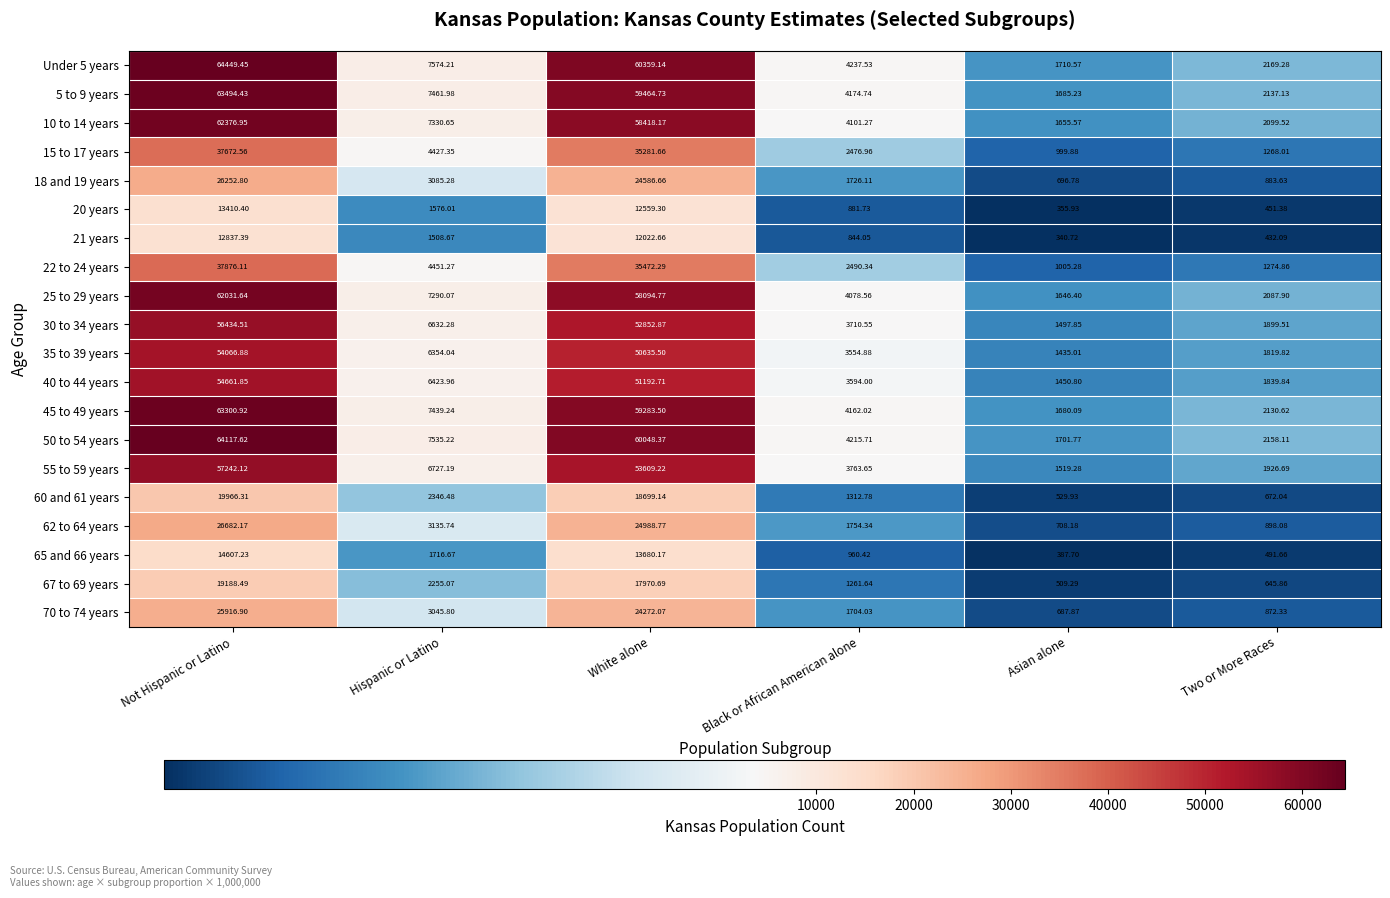

At which label is 35 to 39 years closest to 27750?

Hispanic or Latino